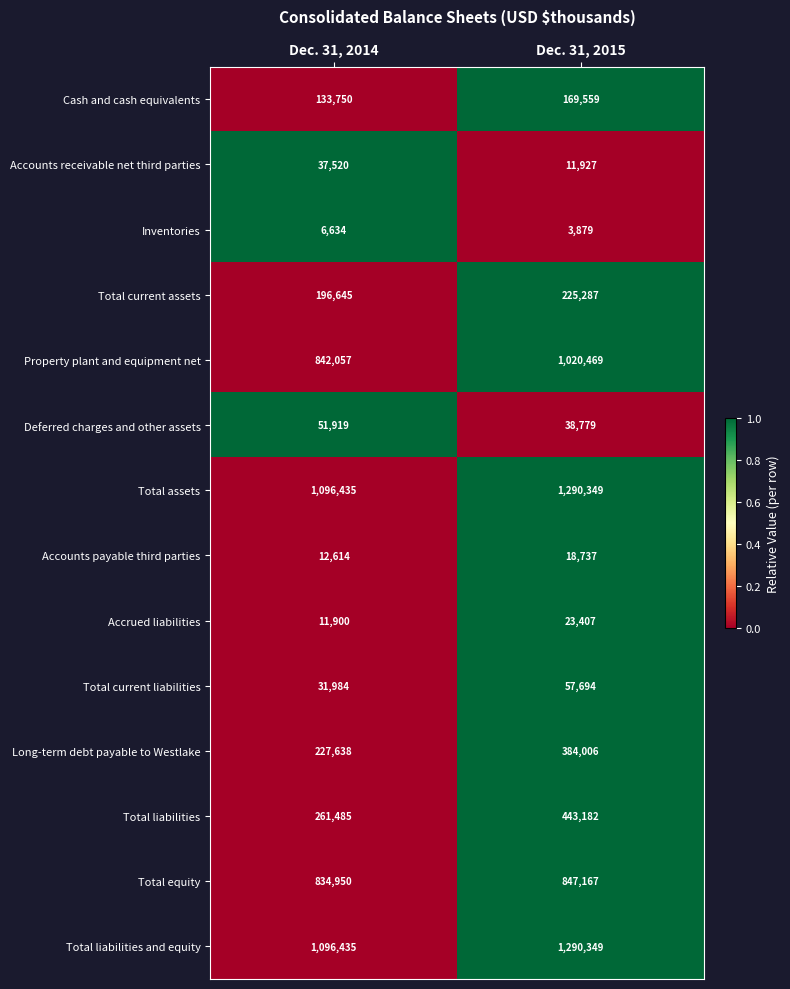

What is the approximate value of Total current liabilities at Dec. 31, 2014?

31984